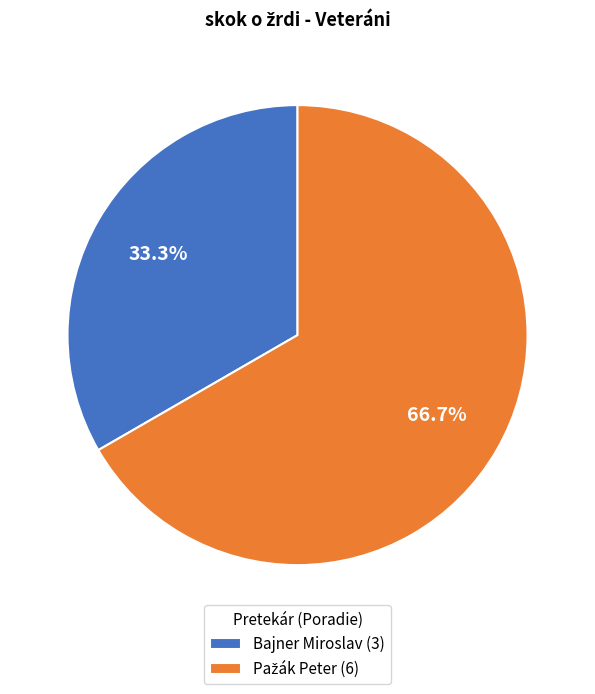

Is there a majority slice in this chart?

Yes